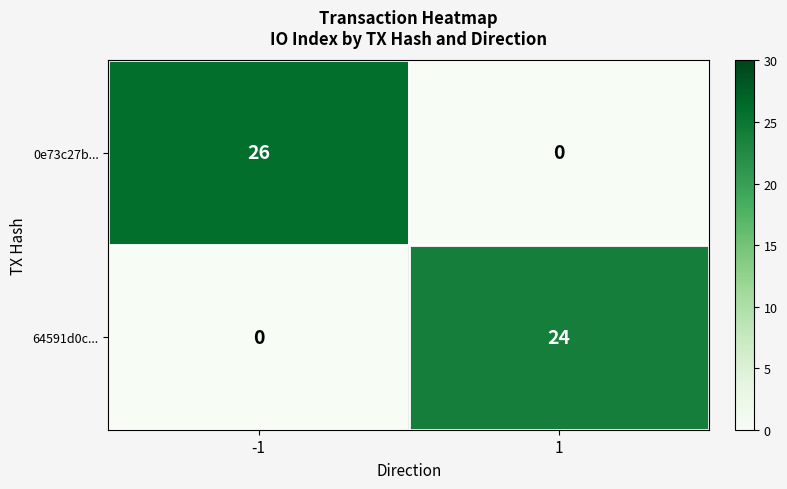

List the series in order of their peak value, highest first.

0e73c27b..., 64591d0c...